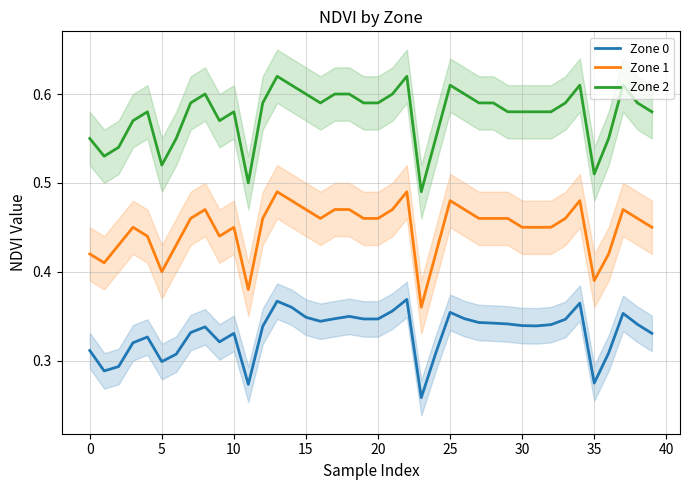

What are all the series names shown in the legend?

Zone 0, Zone 1, Zone 2